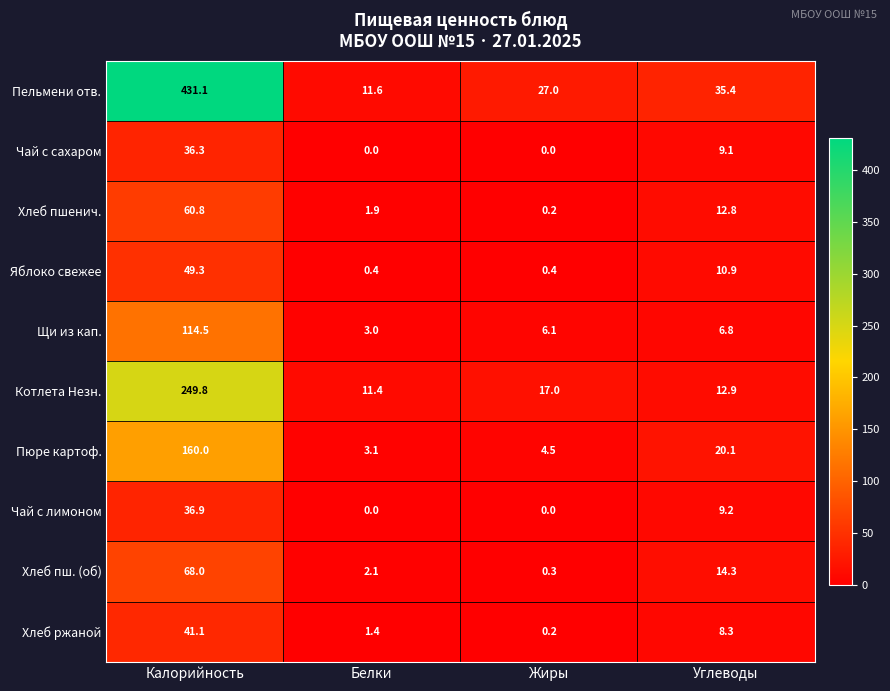

Which category has the highest value across all series?

Калорийность